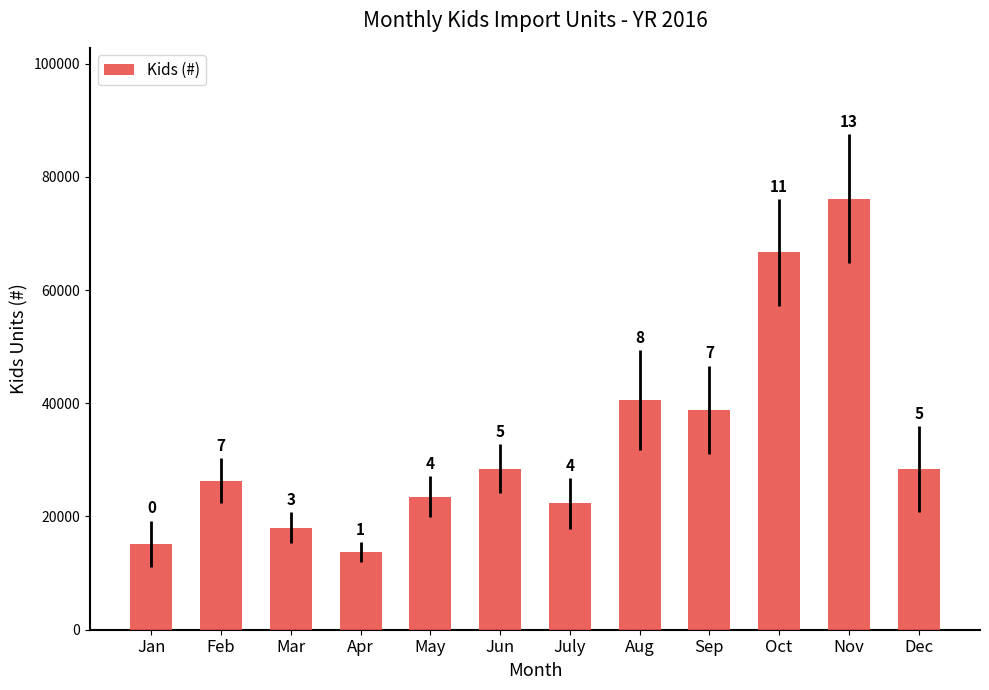

Are the bars horizontal?

No